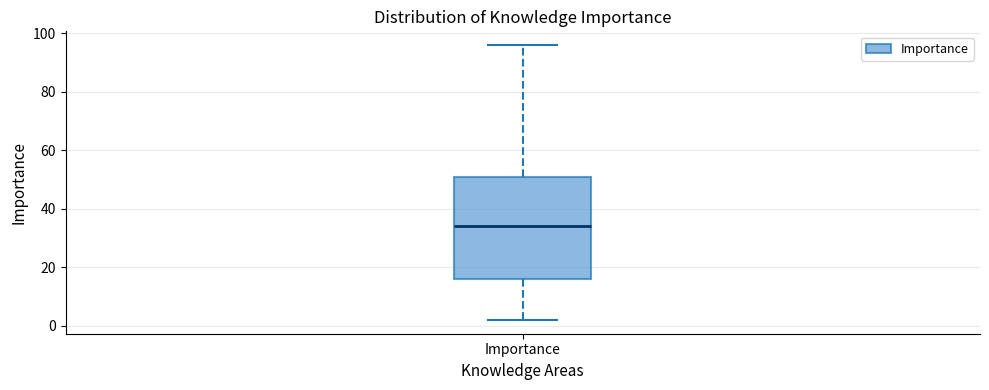

Where does the median line of the box for Importance sit on the y-axis? The values are not printed on the chart, so give them approximately, as read against the axis.

34